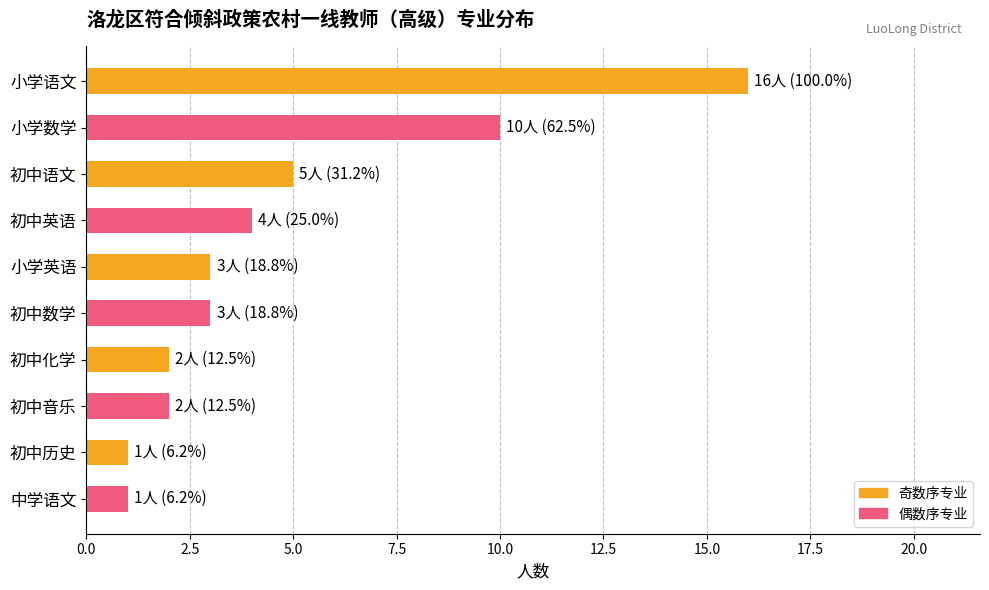

What is the label of the 6th bar from the bottom?

小学英语